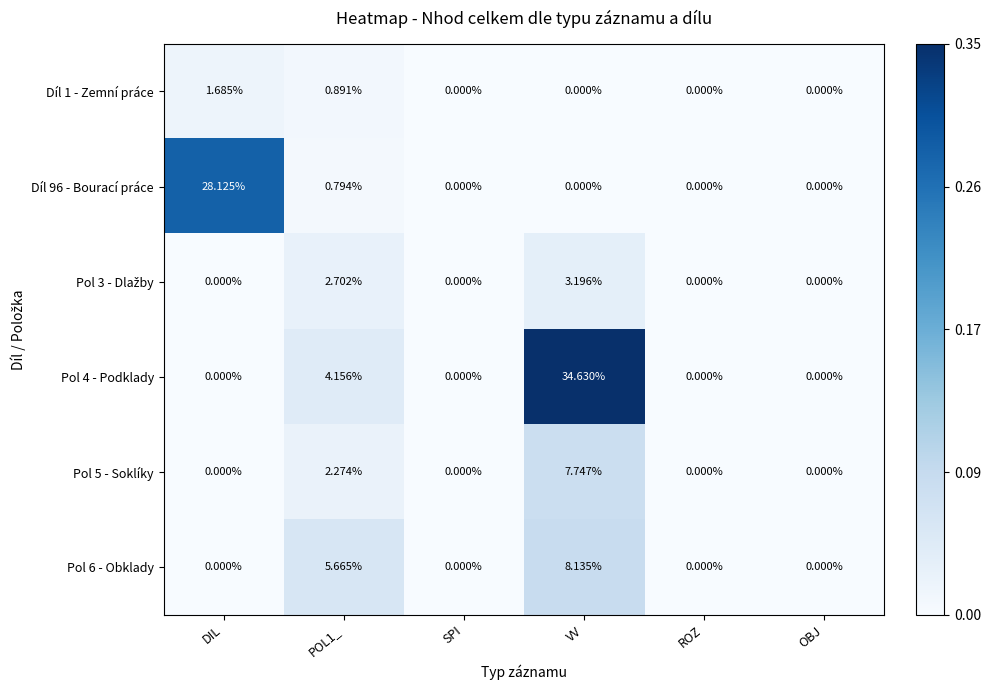

Is the value of Pol 5 - Soklíky at OBJ greater than the value of Pol 6 - Obklady at VV?

No